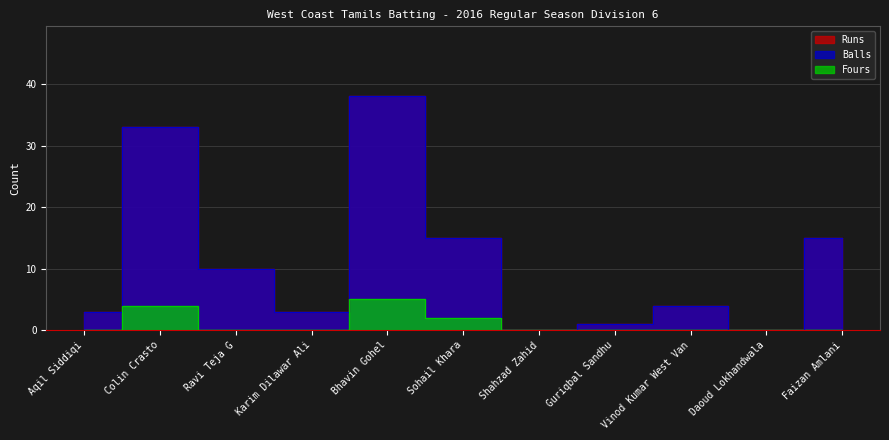

At how many categories does at least one series exceed 17?

2